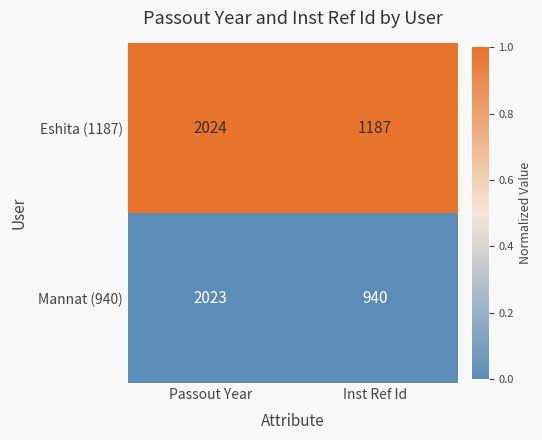

How many categories are shown in the chart?

2